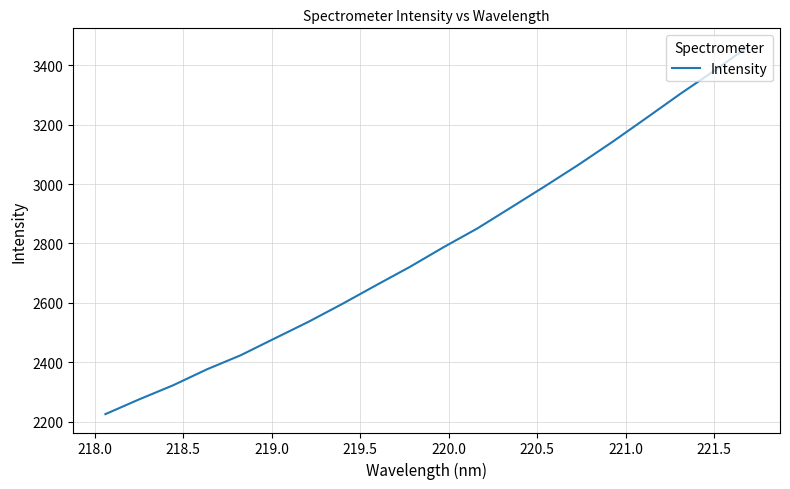

What is the smallest value displayed?

2225.2